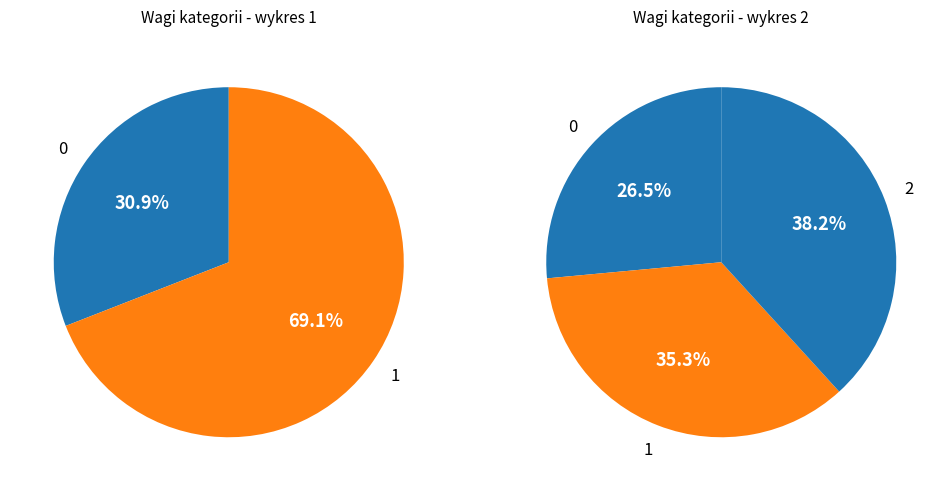

True or false: roboty budowlane D accounts for 9% of the total.

False